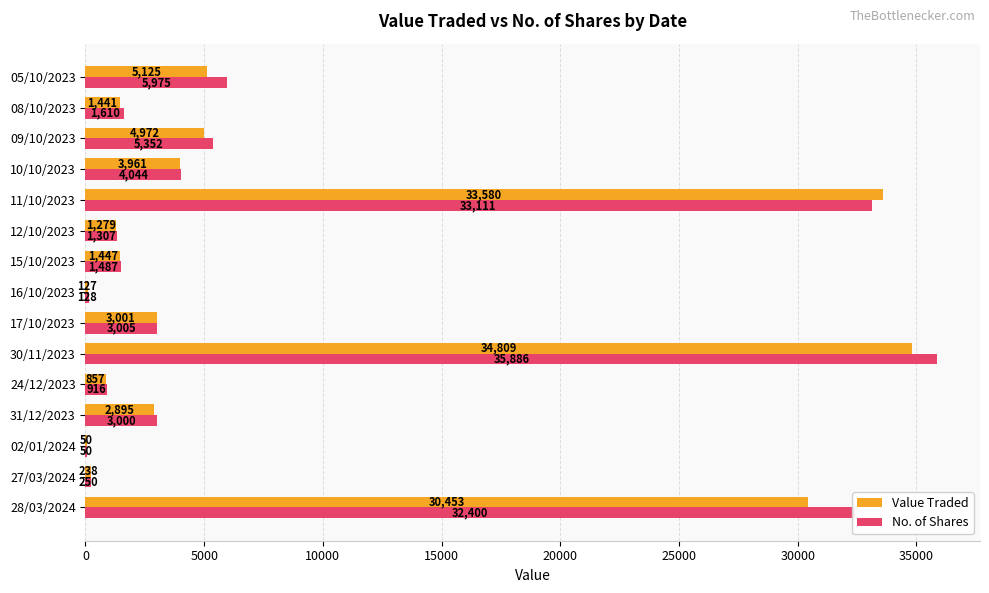

What is the sum of all Value Traded values?

124235